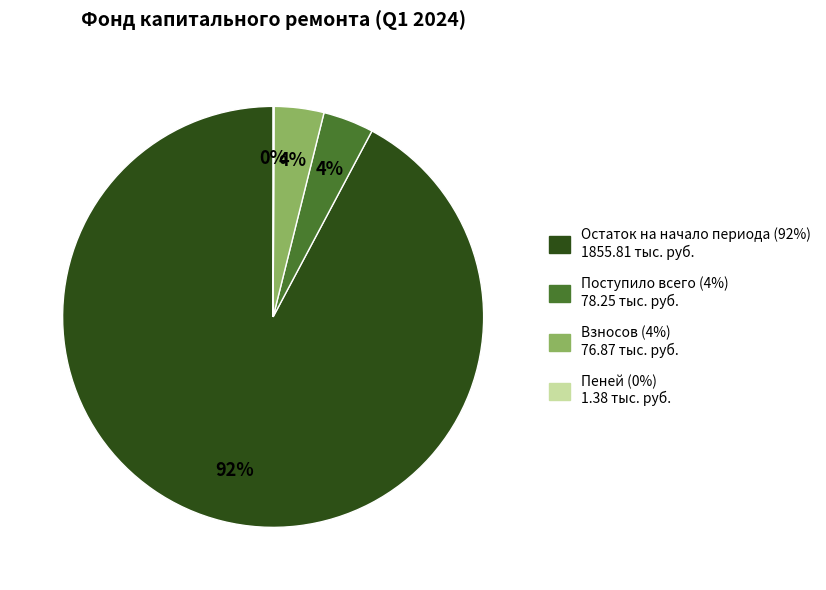

The Взносов slice represents 15% of the pie. True or false?

False